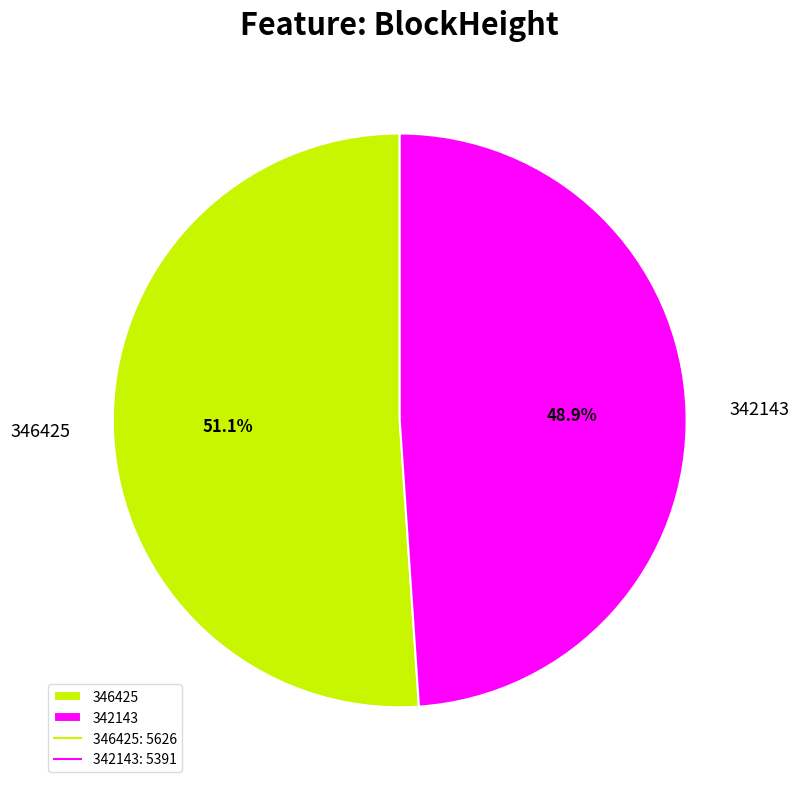

True or false: 342143 accounts for 37% of the total.

False